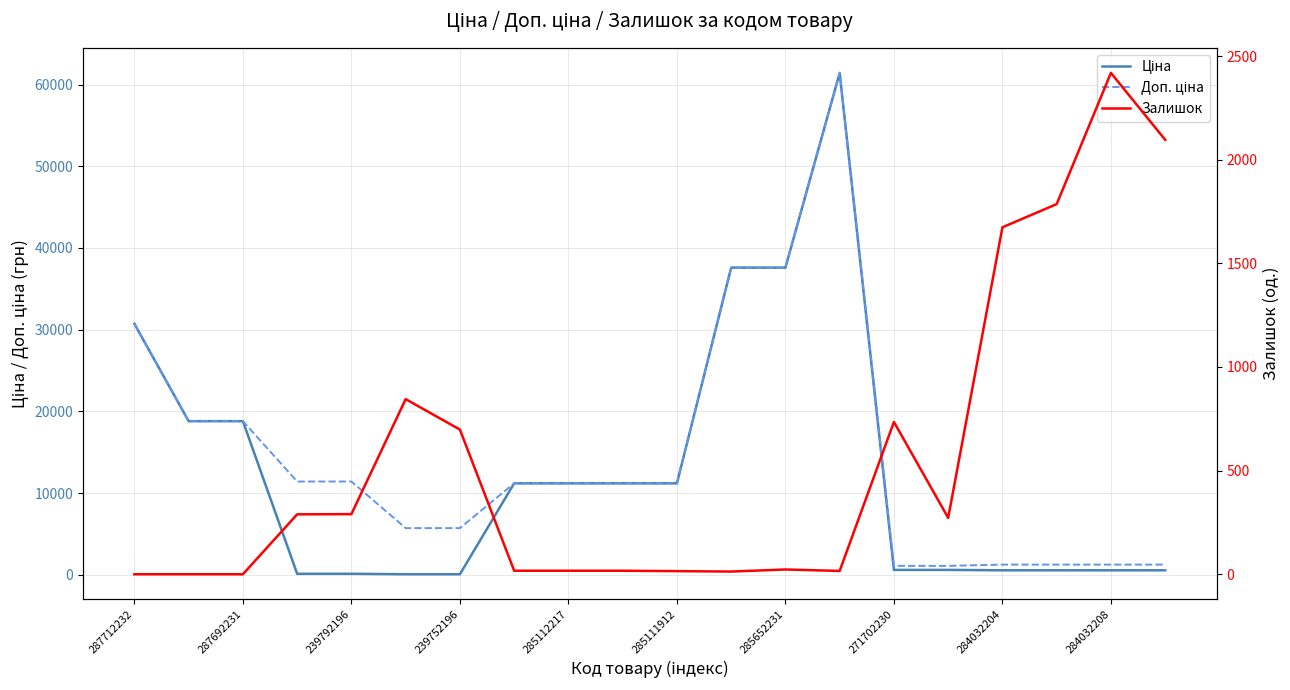

What is the label of the 14th point from the left?

13